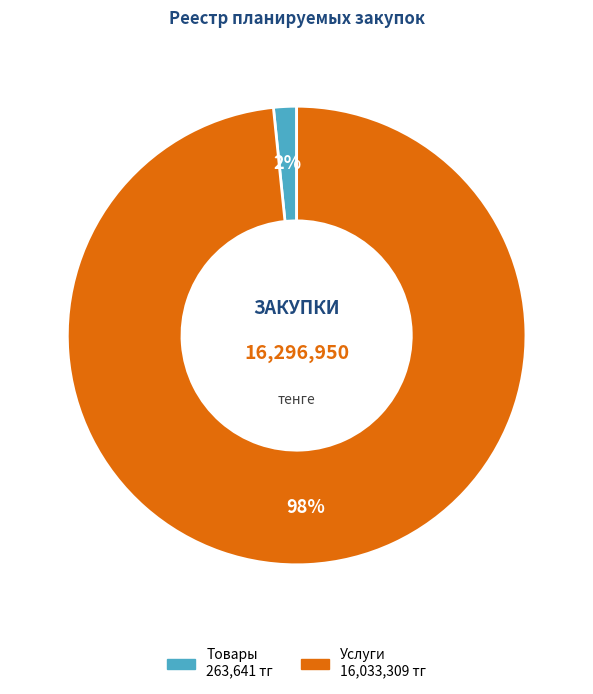

Does any single category account for the majority?

Yes